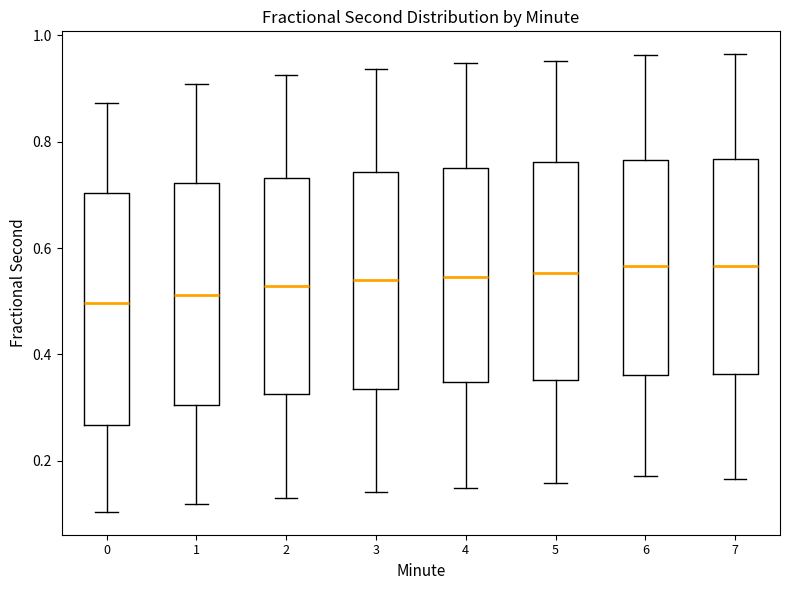

Reading left to right, transcribe this box plot: for each box, give where its median line is, the range the box spans, and where its two whiskers end, as read against the y-axis. The values are not printed on the chart, so give them approximately, as read against the axis.

0: median 0.50, box 0.26 to 0.70, whiskers 0.10 to 0.88
1: median 0.52, box 0.30 to 0.72, whiskers 0.12 to 0.90
2: median 0.52, box 0.32 to 0.74, whiskers 0.14 to 0.92
3: median 0.54, box 0.34 to 0.74, whiskers 0.14 to 0.94
4: median 0.54, box 0.34 to 0.74, whiskers 0.14 to 0.94
5: median 0.56, box 0.36 to 0.76, whiskers 0.16 to 0.96
6: median 0.56, box 0.36 to 0.76, whiskers 0.18 to 0.96
7: median 0.56, box 0.36 to 0.76, whiskers 0.16 to 0.96